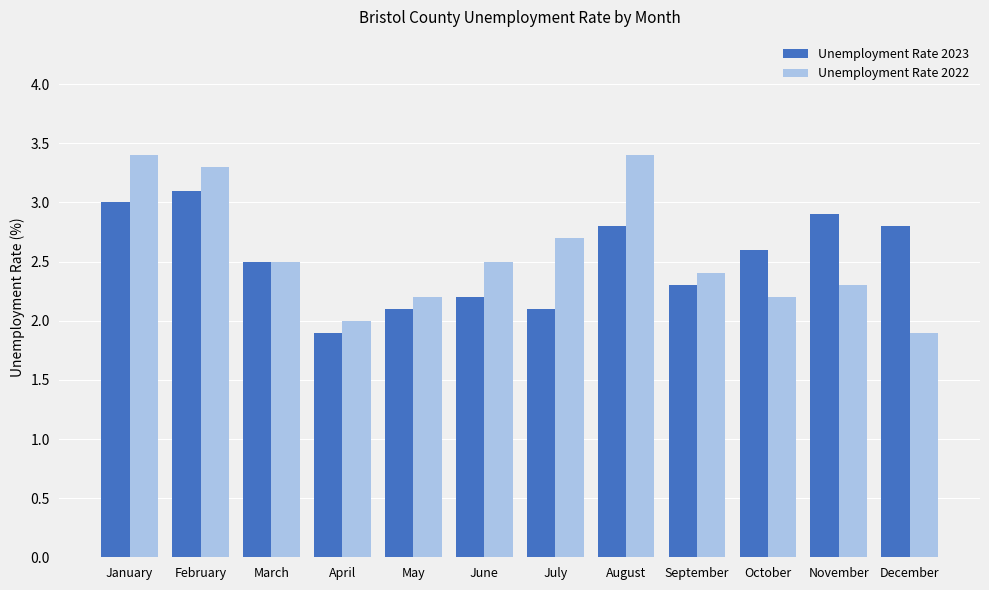

What value does the Unemployment Rate 2023 series have at November?

2.9